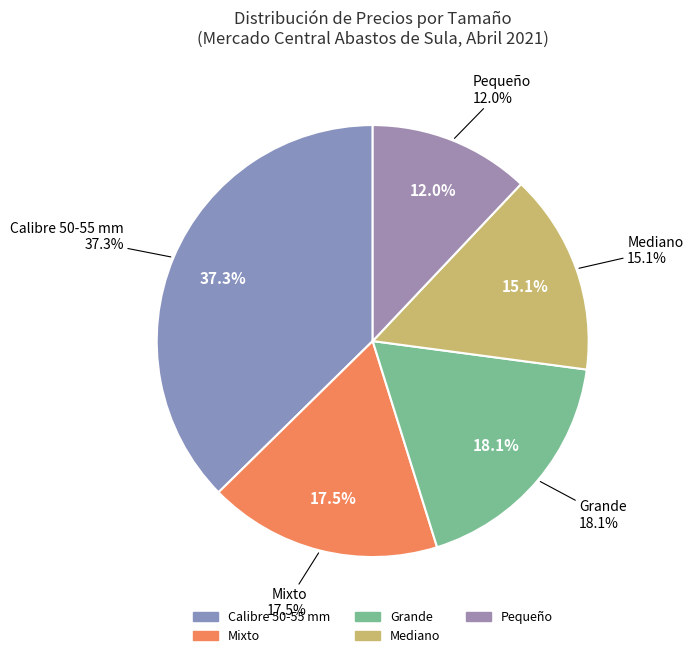

Approximately how many times larger is the value at Mediano compared to Calibre 50-55 mm?

0.4